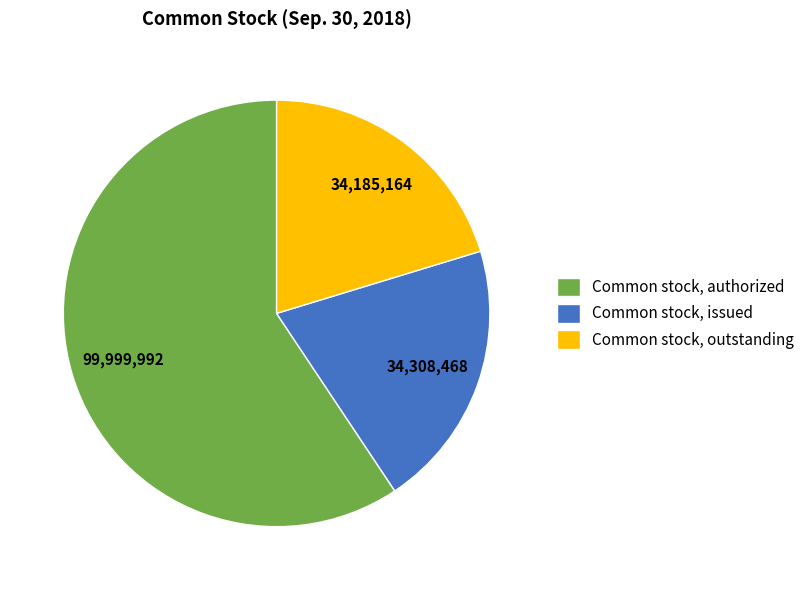

Combined, do Common stock, authorized and Common stock, issued account for over 50%?

Yes